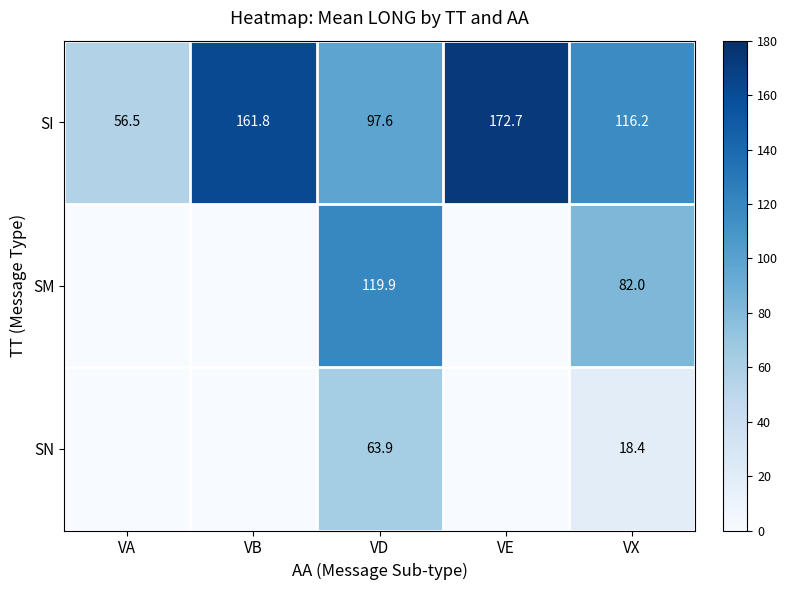

True or false: SI has a value of 136.5 at VD.

False